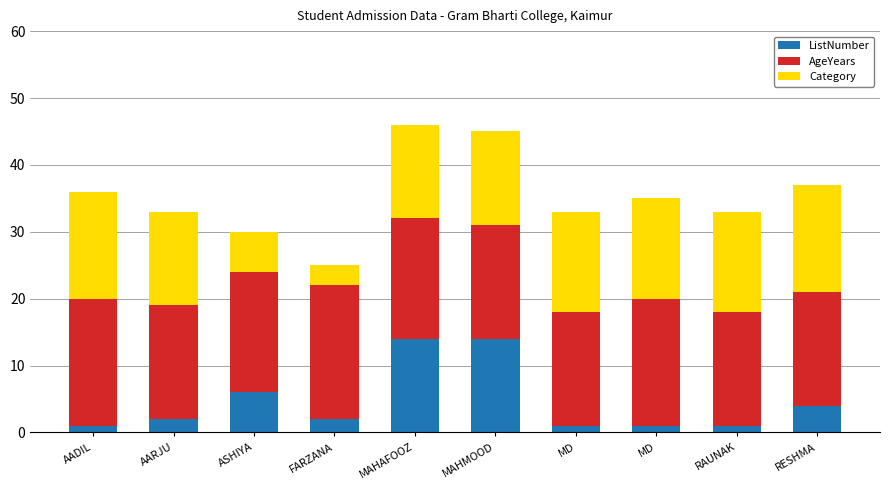

Is it true that Category equals 14 at MAHAFOOZ?

True